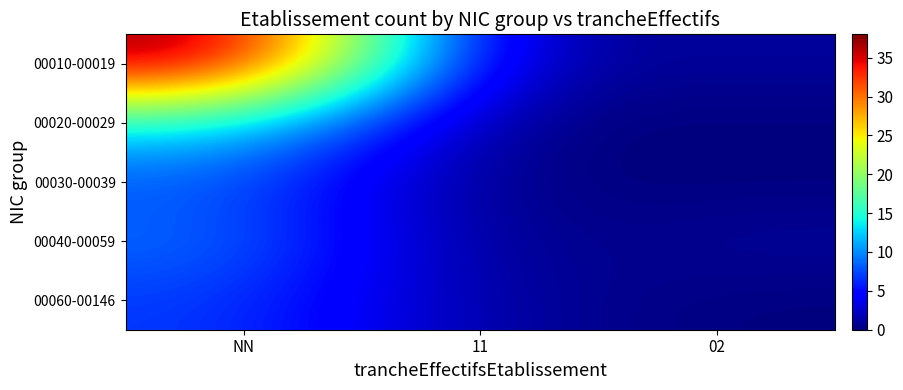

Which series has the largest total across all categories?

00010-00019